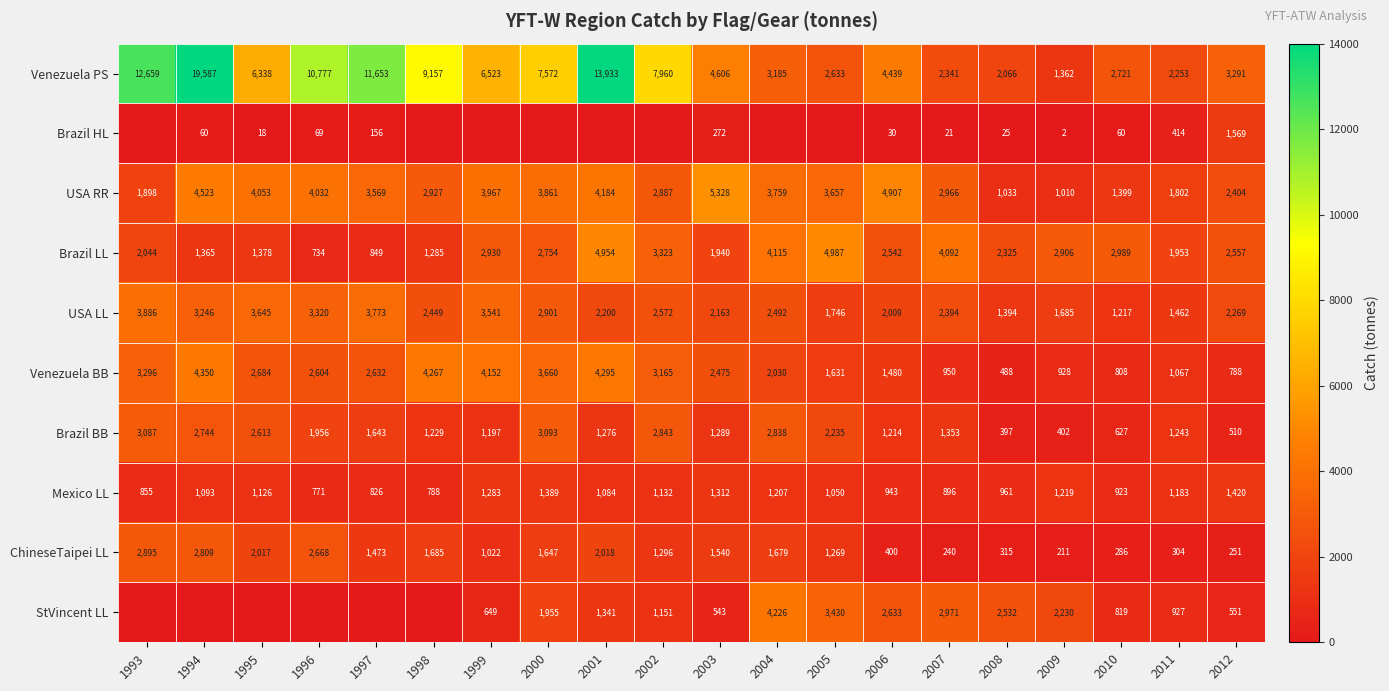

The ChineseTaipei LL series shows 3031 at 1998. True or false?

False